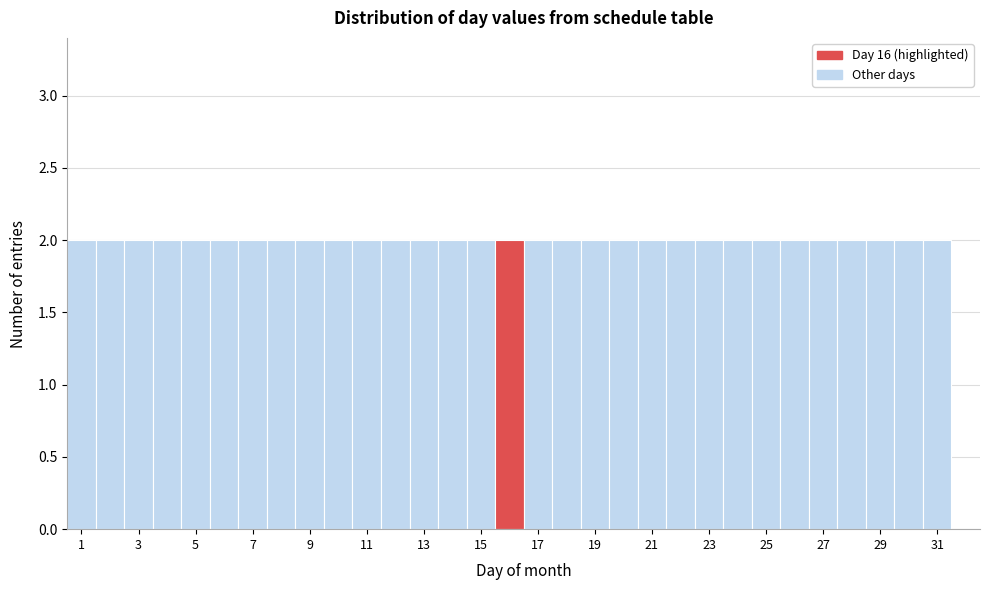

Reading left to right, transcribe this chart: for each bar, give the range it covers on the x-axis and its height. Neither the bar edges nor the heights are printed on the chart, so give them approximately, as read against the axes.

0.5 to 1.5: 2
1.5 to 2.5: 2
2.5 to 3.5: 2
3.5 to 4.5: 2
4.5 to 5.5: 2
5.5 to 6.5: 2
6.5 to 7.5: 2
7.5 to 8.5: 2
8.5 to 9.5: 2
9.5 to 10.5: 2
10.5 to 11.5: 2
11.5 to 12.5: 2
12.5 to 13.5: 2
13.5 to 14.5: 2
14.5 to 15.5: 2
15.5 to 16.5: 2
16.5 to 17.5: 2
17.5 to 18.5: 2
18.5 to 19.5: 2
19.5 to 20.5: 2
20.5 to 21.5: 2
21.5 to 22.5: 2
22.5 to 23.5: 2
23.5 to 24.5: 2
24.5 to 25.5: 2
25.5 to 26.5: 2
26.5 to 27.5: 2
27.5 to 28.5: 2
28.5 to 29.5: 2
29.5 to 30.5: 2
30.5 to 31.5: 2
31.5 to 32.5: 0